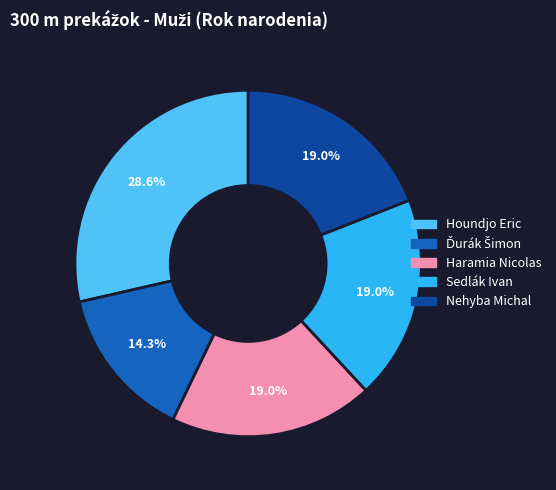

What is the largest slice in the pie chart?

Houndjo Eric